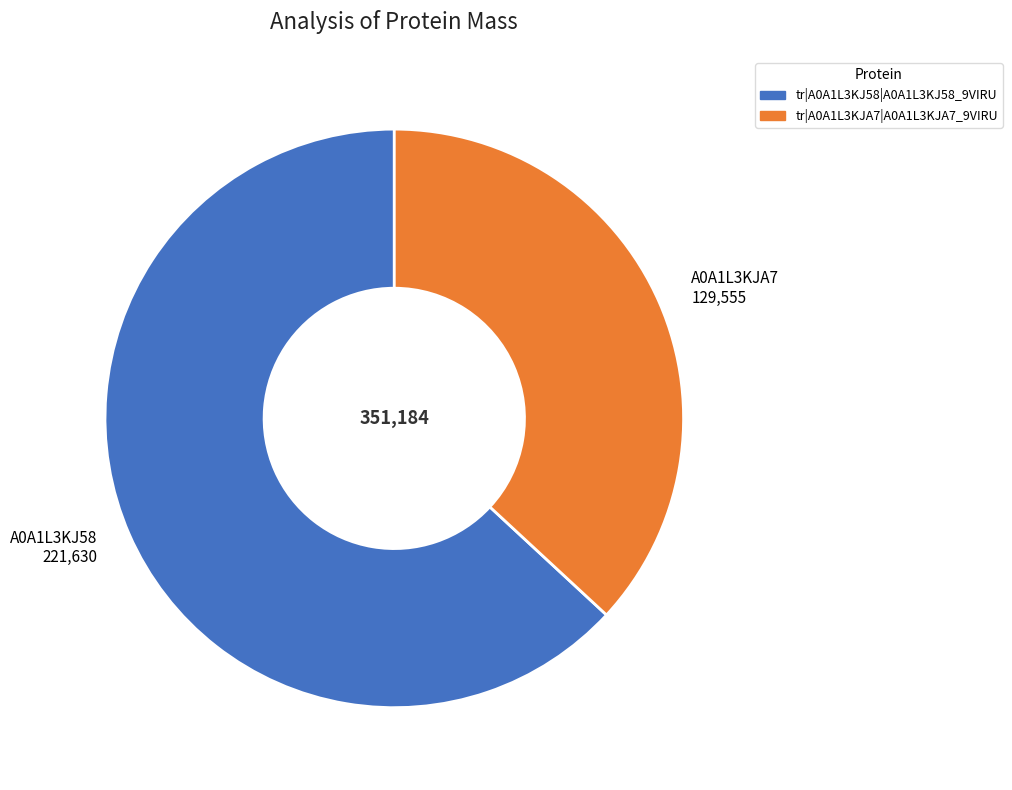

Rank the categories by value from highest to lowest.

tr|A0A1L3KJ58|A0A1L3KJ58_9VIRU, tr|A0A1L3KJA7|A0A1L3KJA7_9VIRU